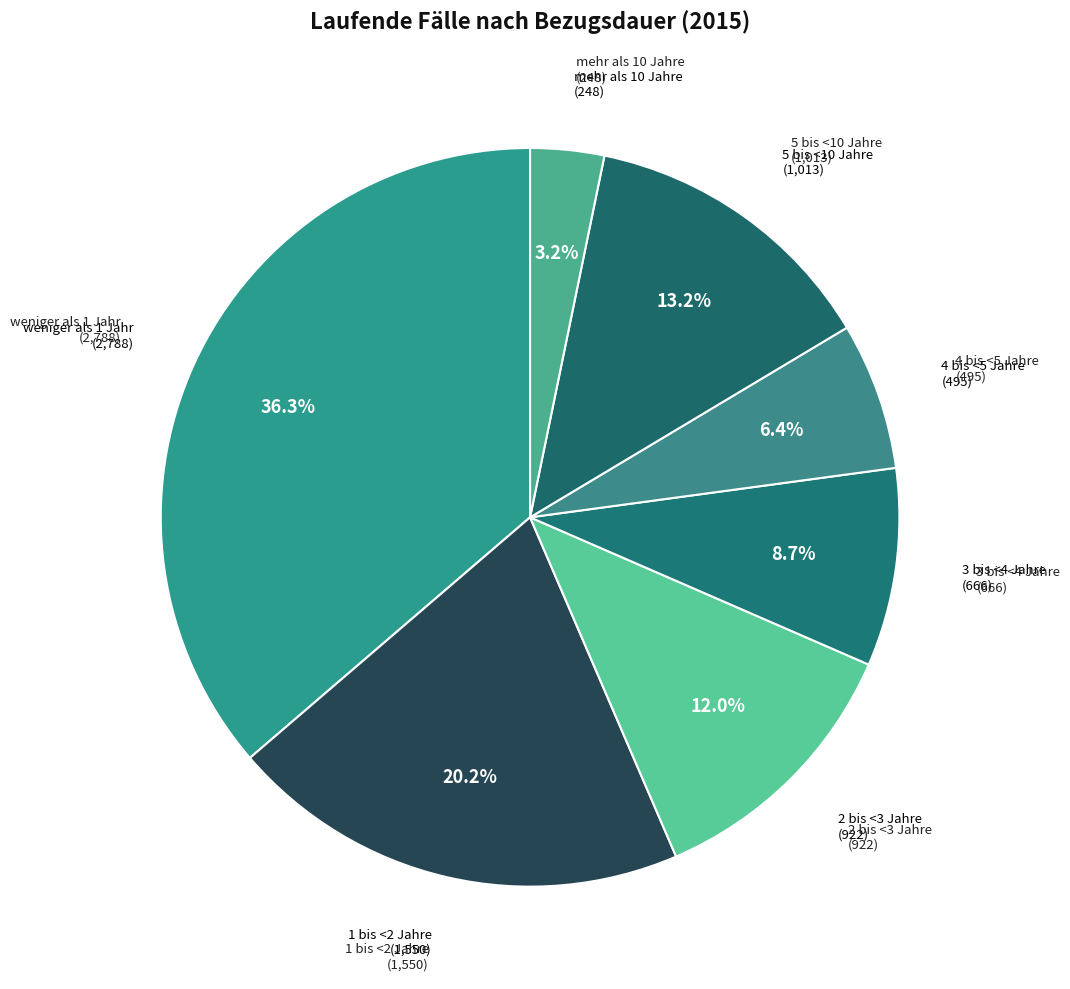

Is there any slice that represents more than half of the pie?

No